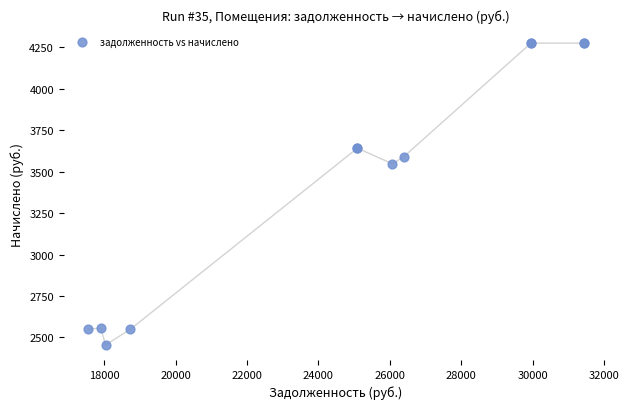

What Y value in the scatter plot is closest to 3365?

3547.3